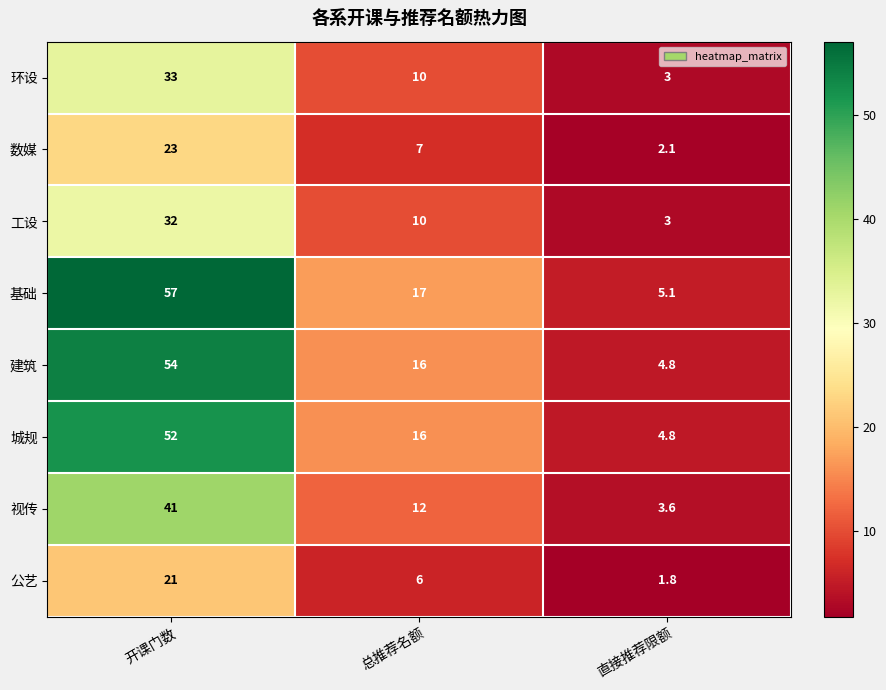

The value of 基础 at 总推荐名额 is 17.0. True or false?

True